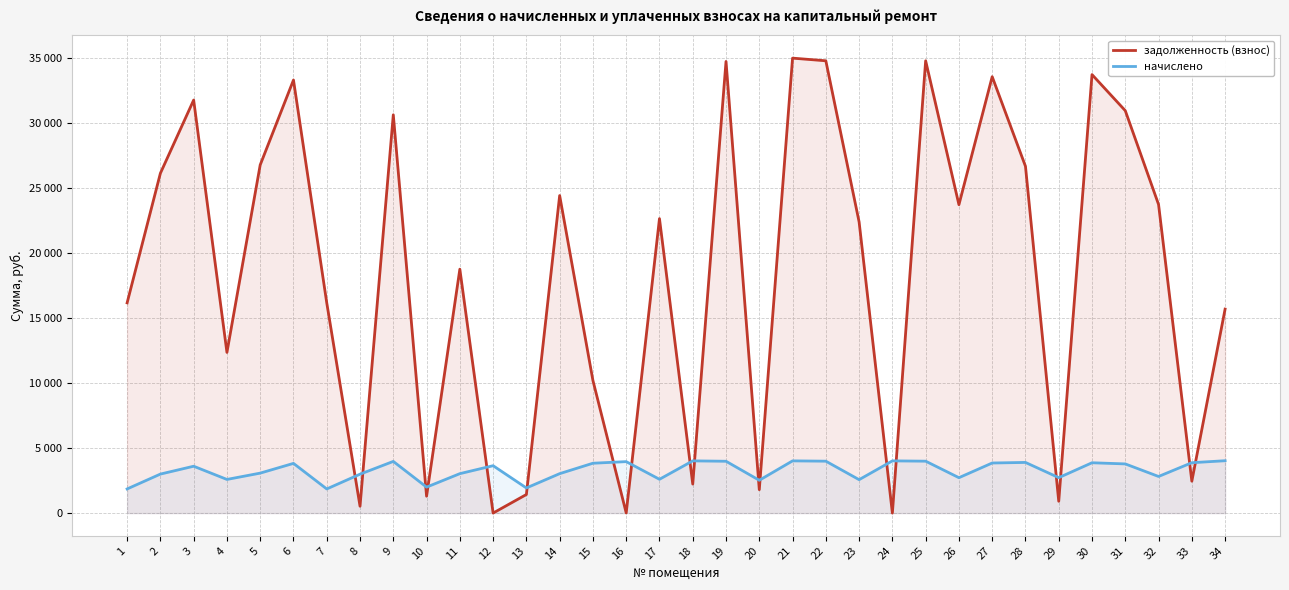

What is the difference between the начислено values at 17 and 20?

76.1